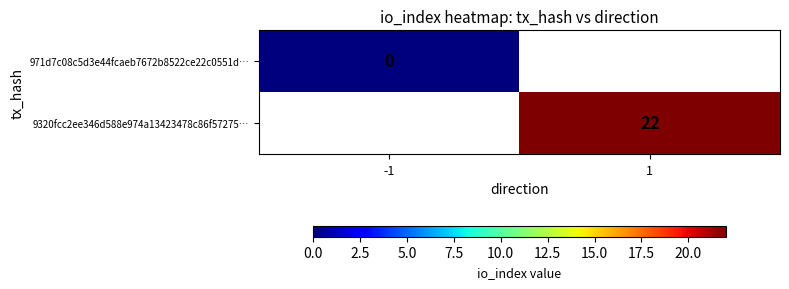

How many positive values does the 9320fcc2ee346d588e974a13423478c86f57275… series have?

1